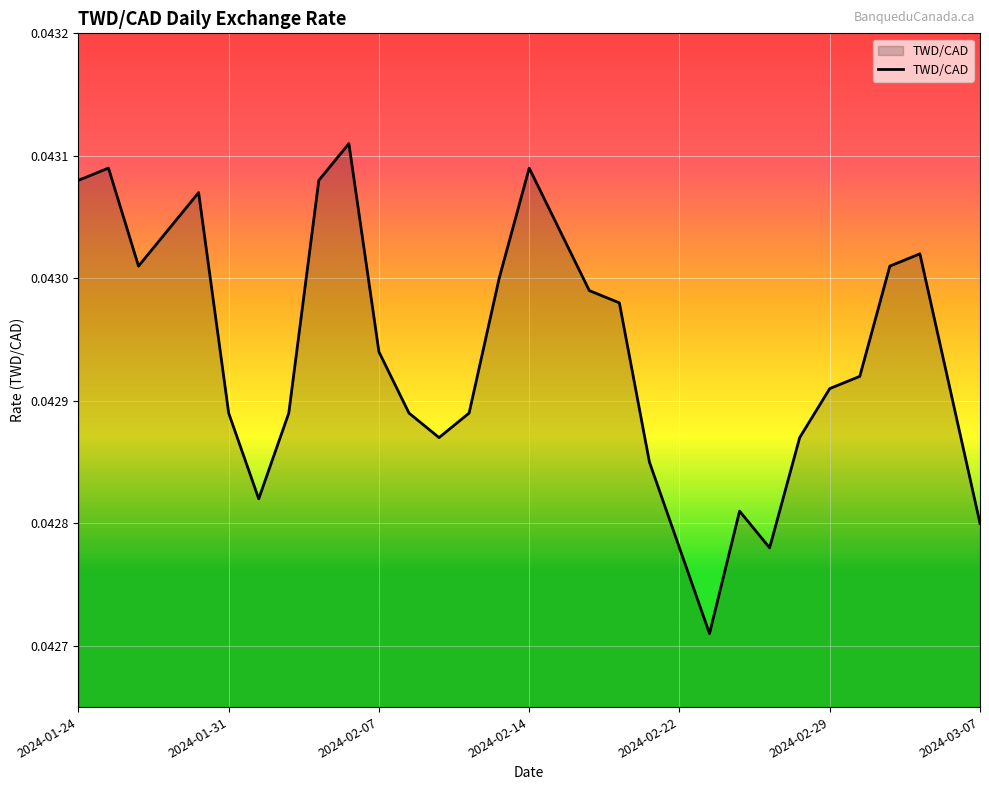

Is this an area chart (filled region under the line)?

Yes